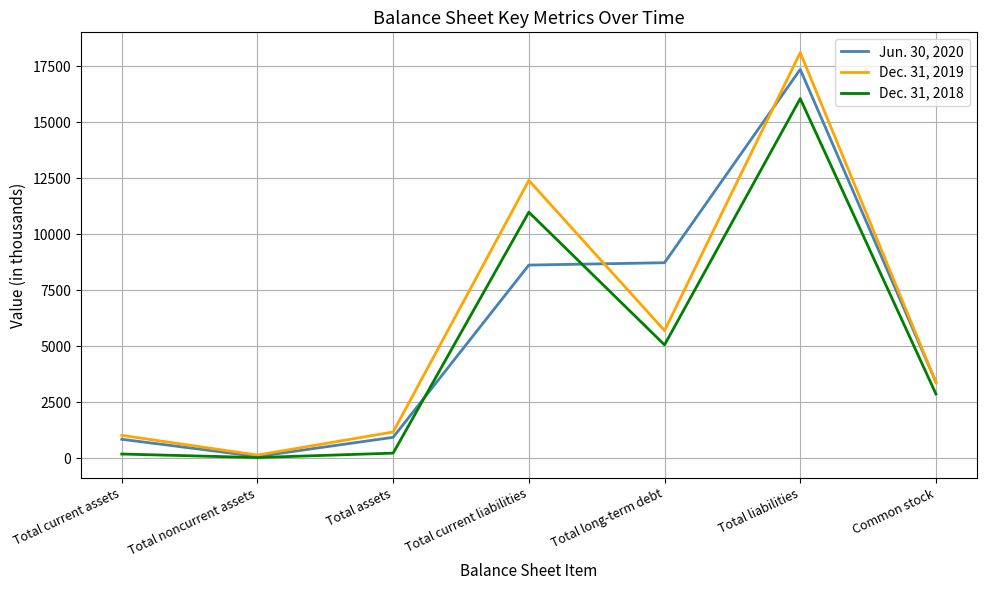

Count the number of data series in this chart.

3